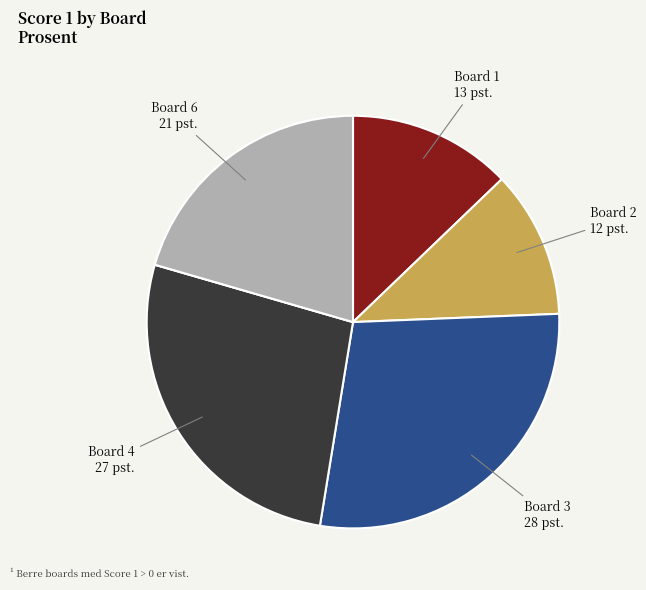

Is there a majority slice in this chart?

No